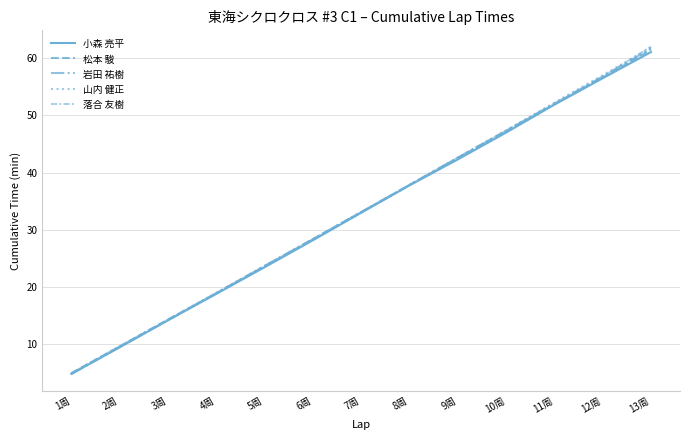

Between 5周 and 8周, which is larger?

8周